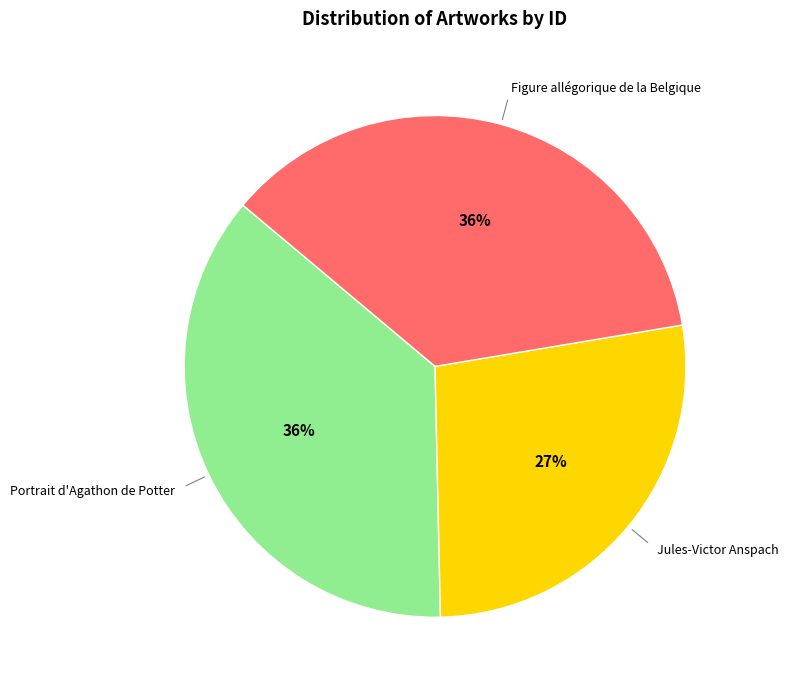

Do Figure allégorique de la Belgique and Portrait d'Agathon de Potter together represent more than half of the pie?

Yes